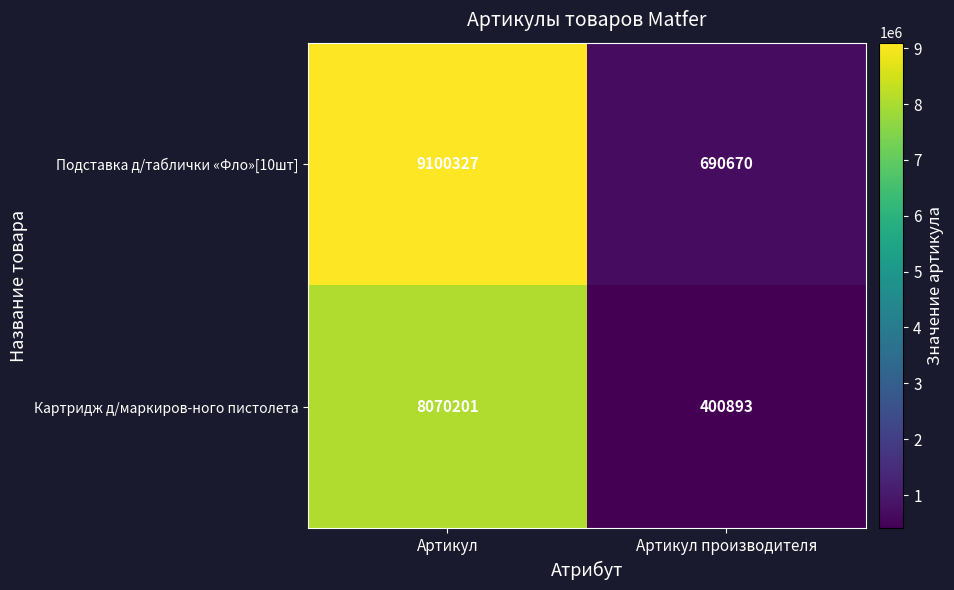

At how many categories does at least one series exceed 1815539?

1